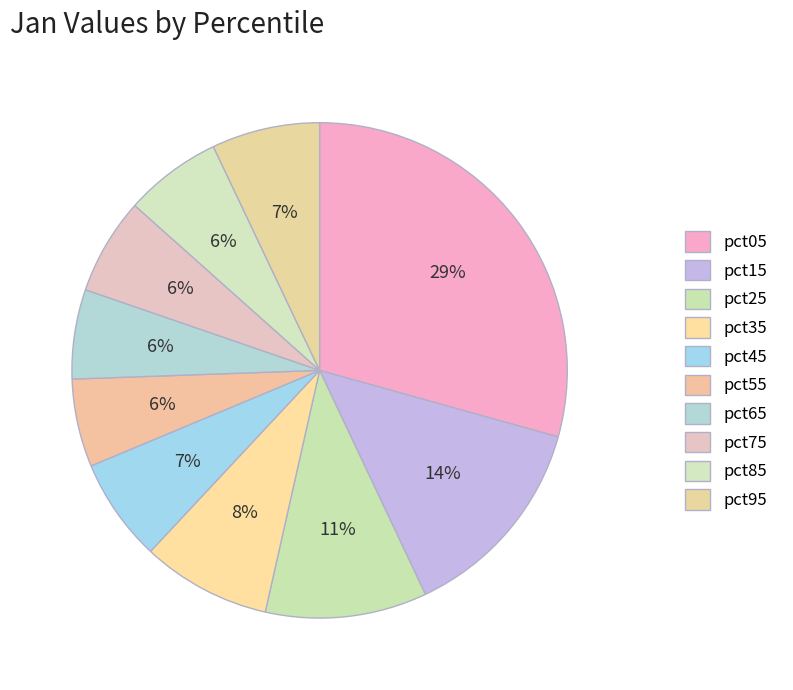

The pct15 slice represents 23% of the pie. True or false?

False